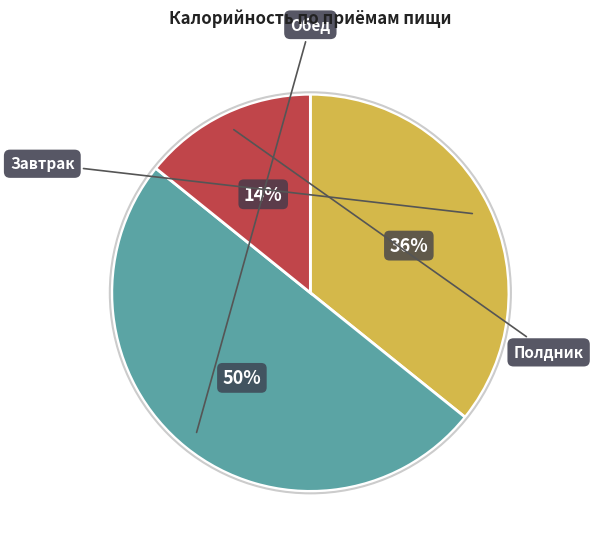

To the nearest percent, what is the average slice percentage?

33%